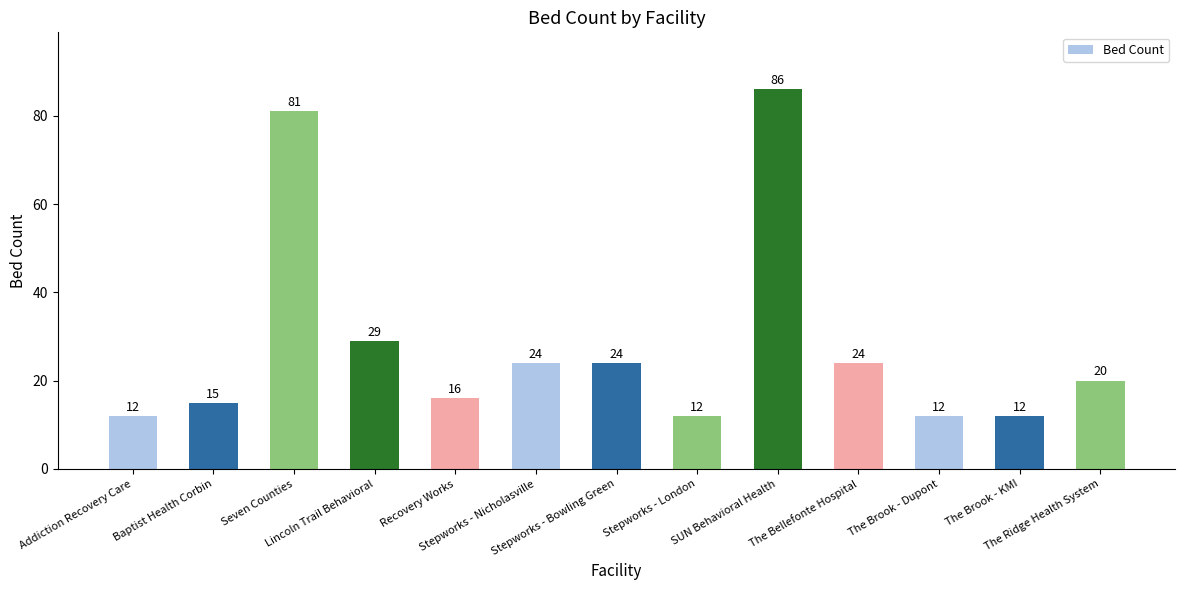

The value at Baptist Health Corbin is 6. True or false?

False